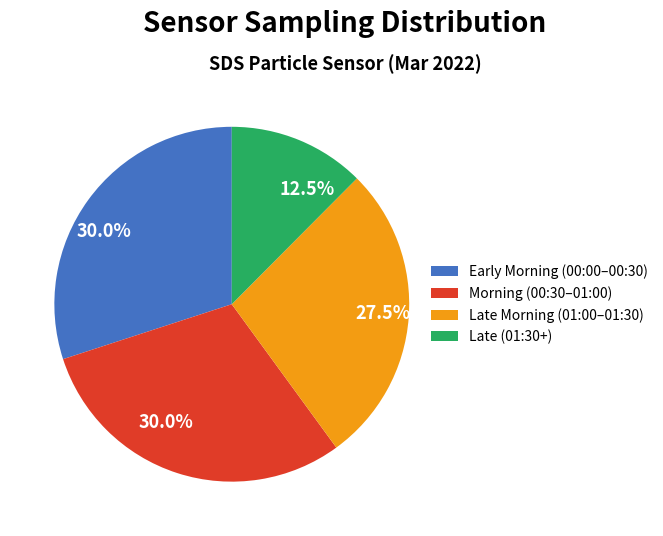

What is the ratio of the value at Late Morning (01:00–01:30) to the value at Morning (00:30–01:00)?

0.9